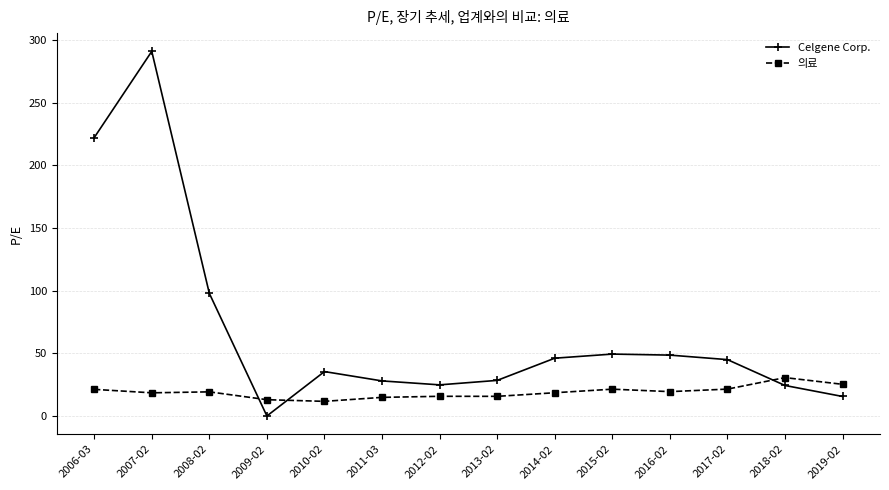

At which category is the sum across all series the highest?

2007-02